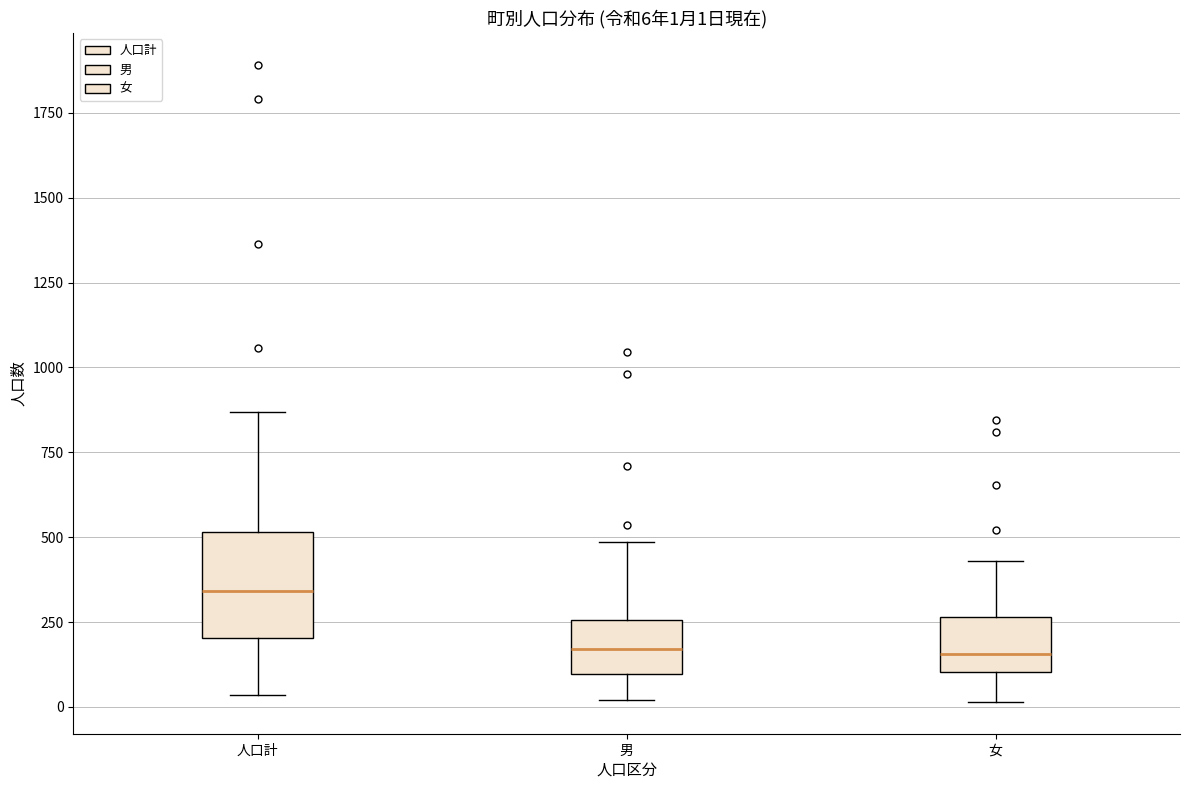

Which box is the tallest, from its lower edge to its upper edge?

人口計